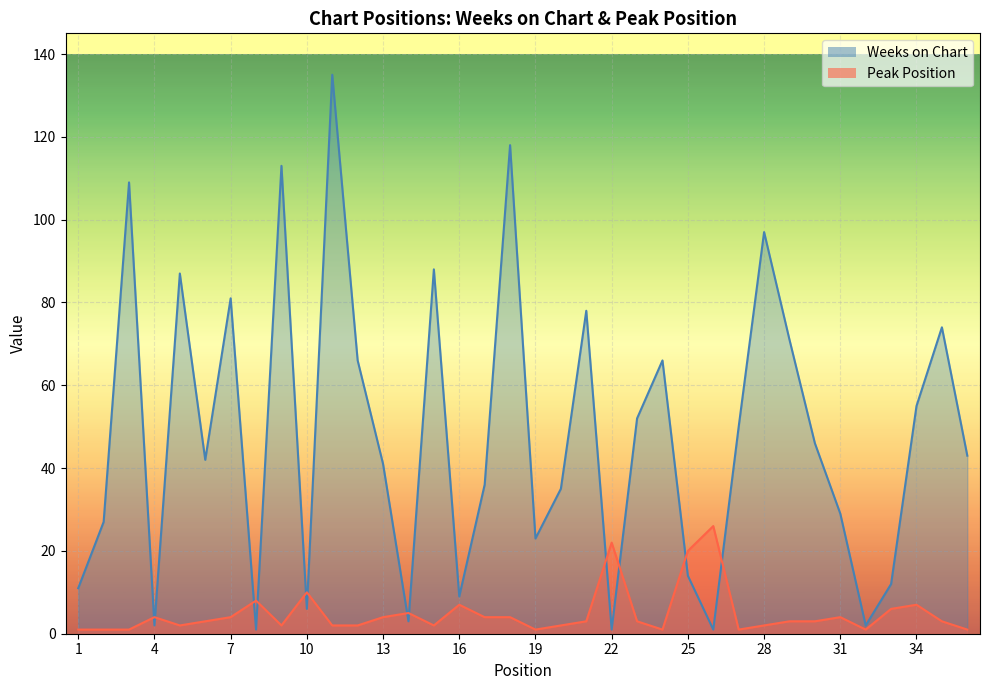

Does the chart display data point markers on the line(s)?

No